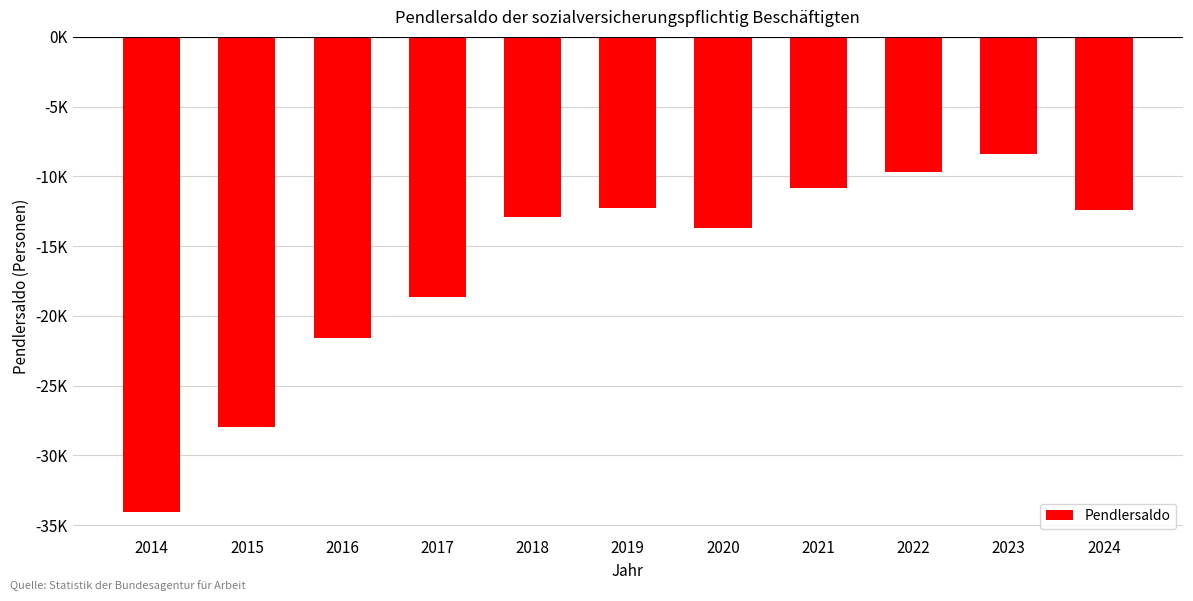

Does the chart contain any negative values?

Yes